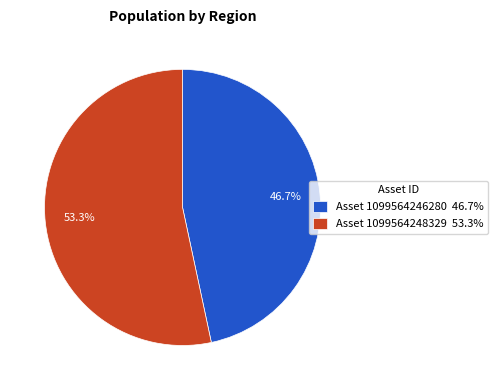

Approximately how many times larger is the value at Asset 1099564246280 46.7% compared to Asset 1099564248329 53.3%?

0.9